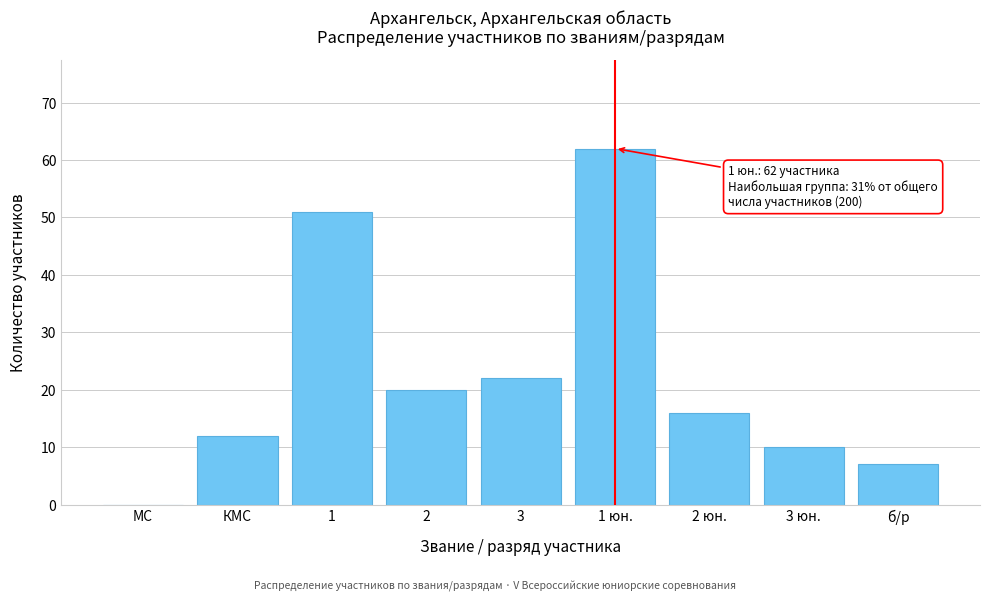

Reading left to right, what are all the values shown in this chart?

МС=0	КМС=12	1=51	2=20	3=22	1 юн.=62	2 юн.=16	3 юн.=10	б/р=7